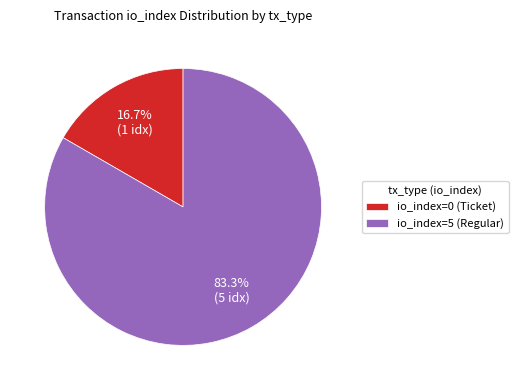

Which slice represents more than half of the pie?

io_index=5 (Regular)